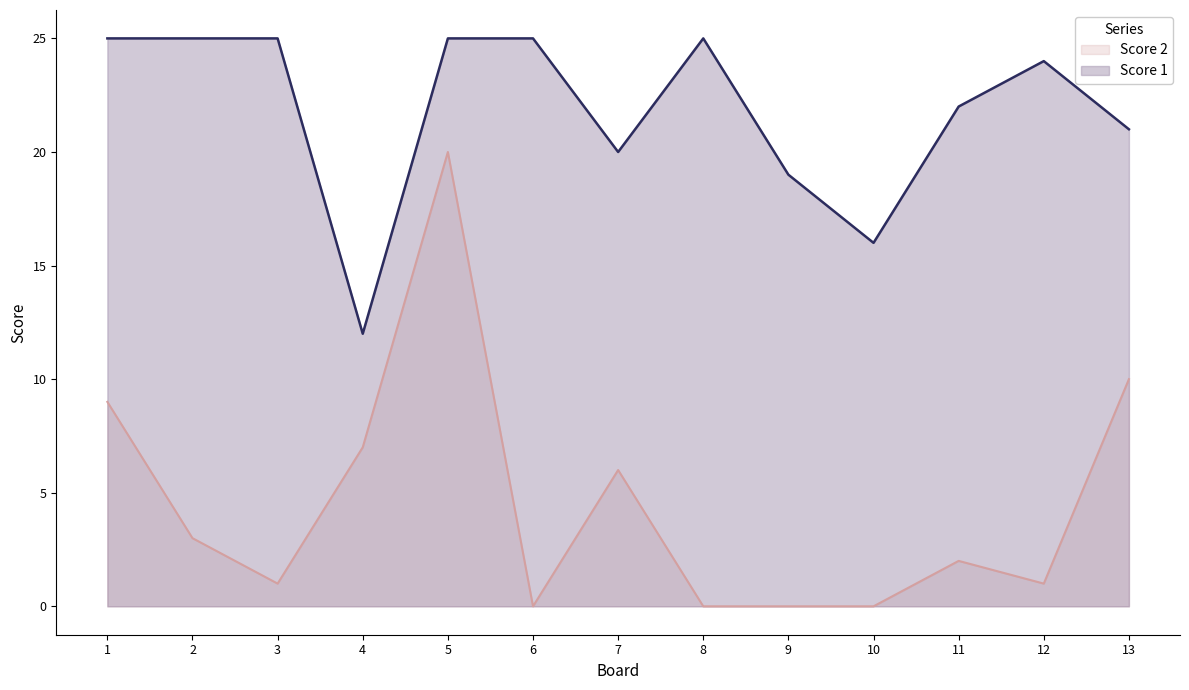

What is the average value of the Score 1 series?

22